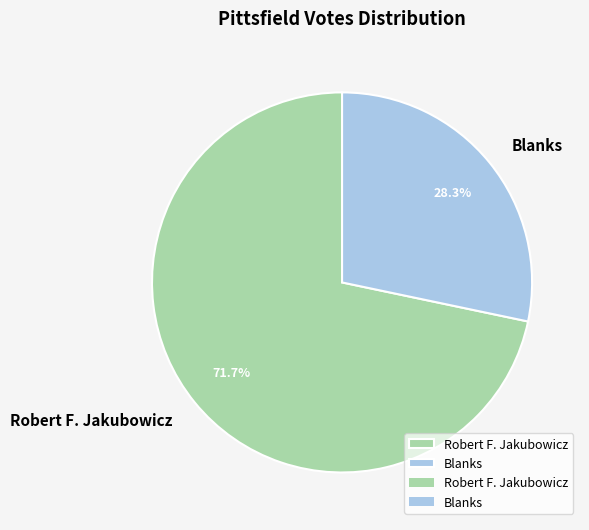

Is the sum of Robert F. Jakubowicz and Blanks greater than half?

Yes